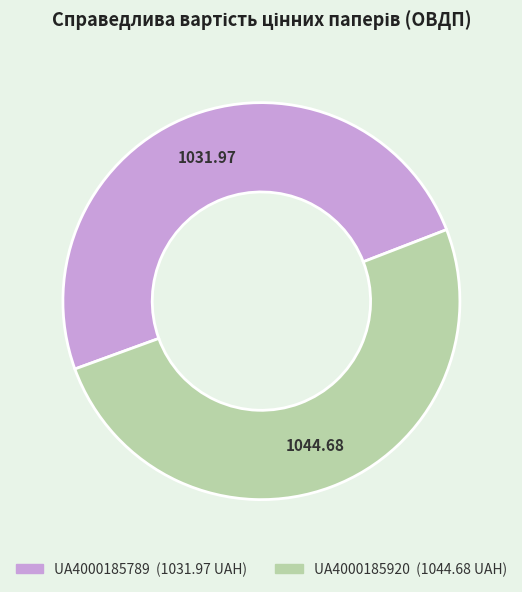

What is the ratio of the value at UA4000185789 to the value at UA4000185920?

1.0